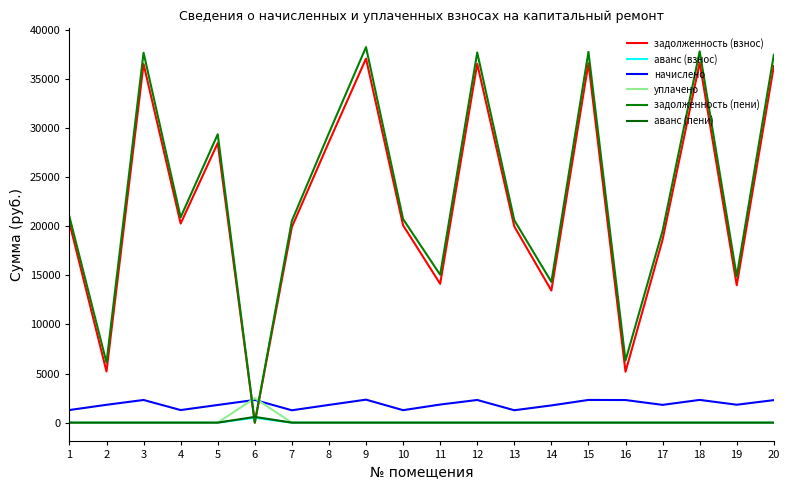

The задолженность (пени) series shows 37668.7 at 12. True or false?

True